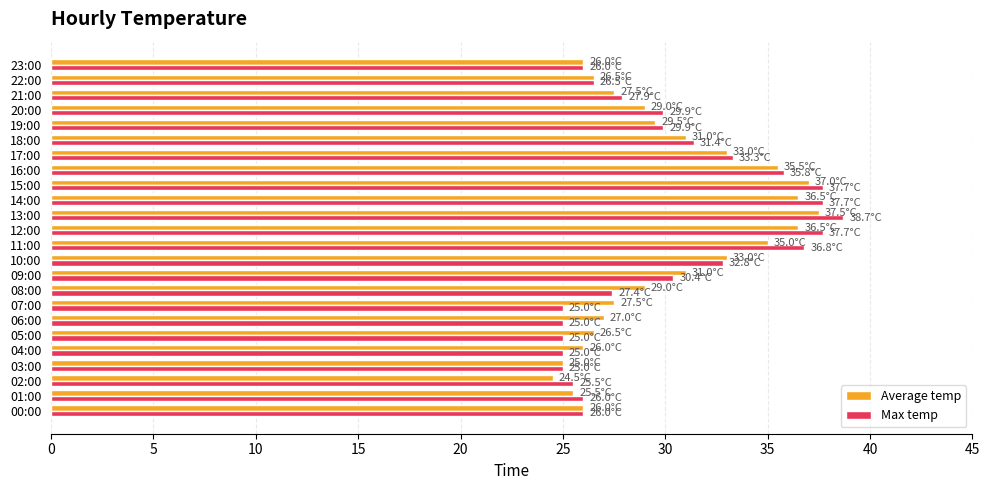

What value does the Max temp series have at 22:00?

26.5